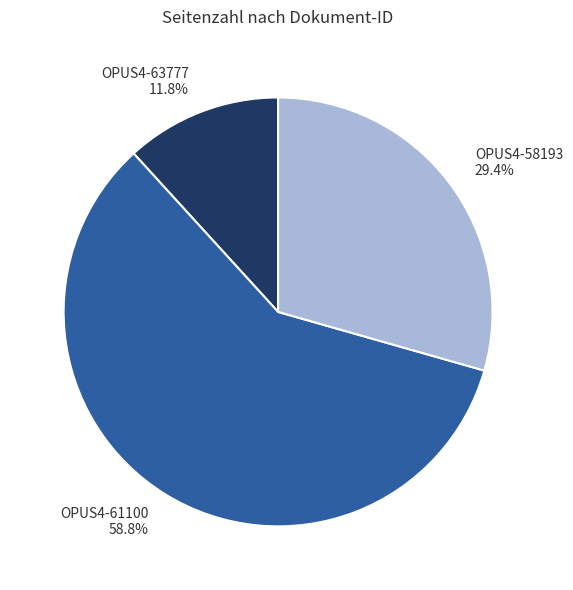

Which slice is the smallest?

OPUS4-63777